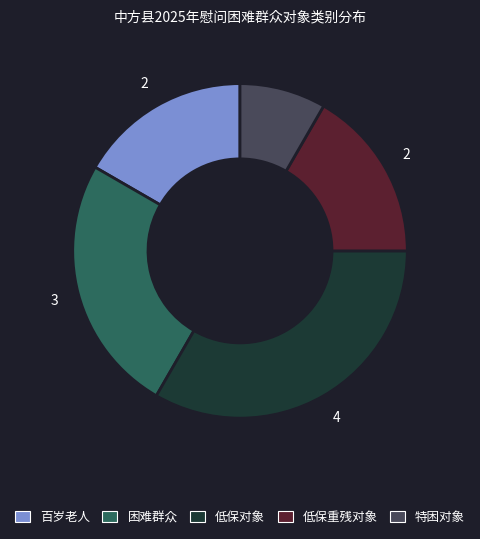

What is the ratio of the value at 百岁老人 to the value at 困难群众?

0.7